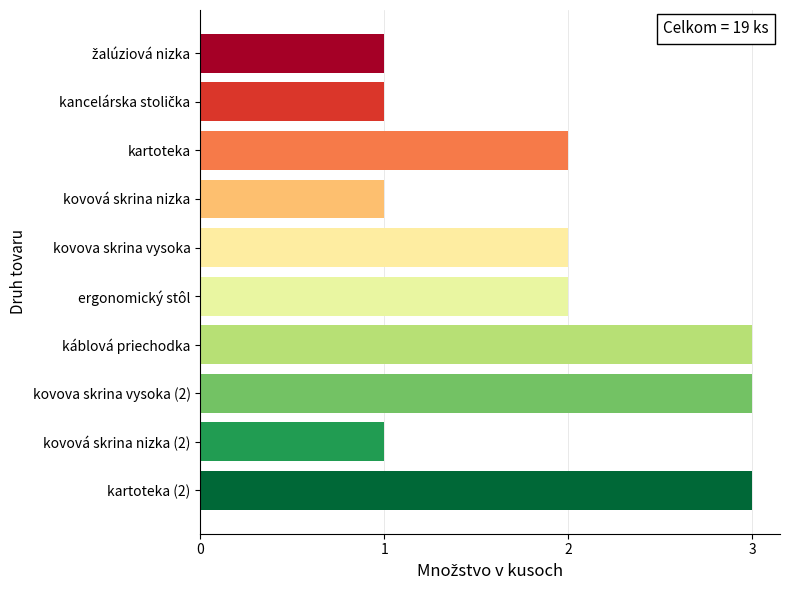

What is the label of the 8th bar from the top?

kovova skrina vysoka (2)